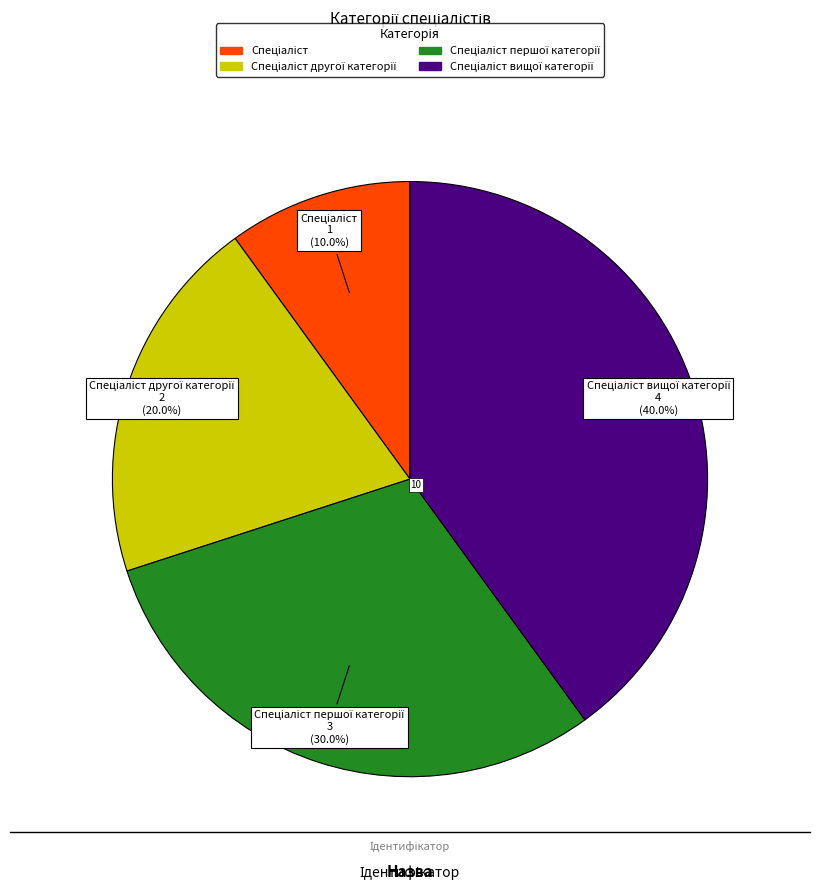

Is there a majority slice in this chart?

No